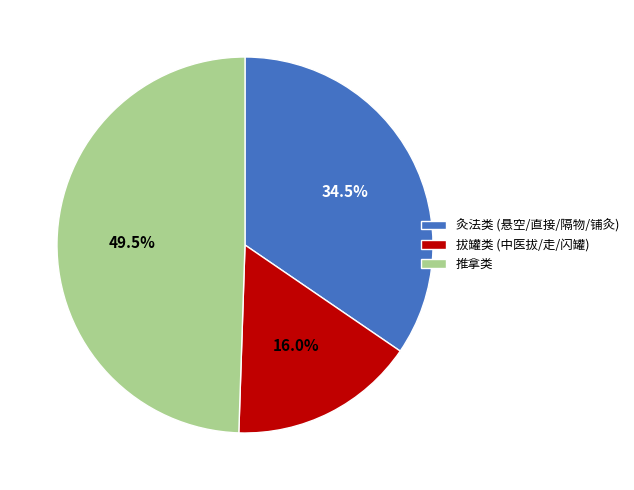

Does 拔罐类 (中医拔/走/闪罐) account for over 50% of the chart?

No